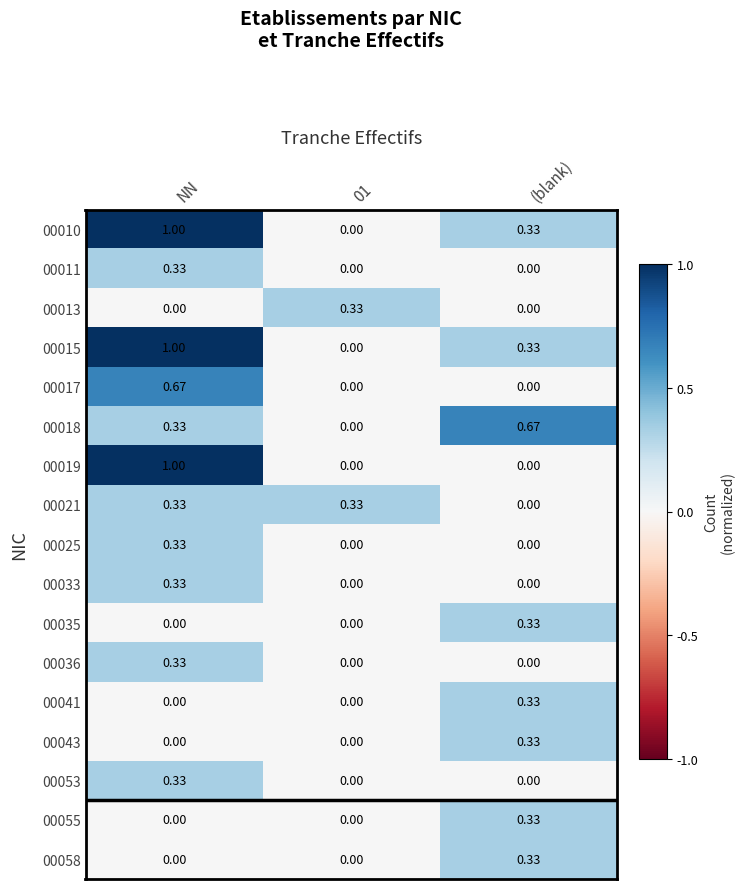

Is the value of 00055 at 01 greater than the value of 00015 at NN?

No